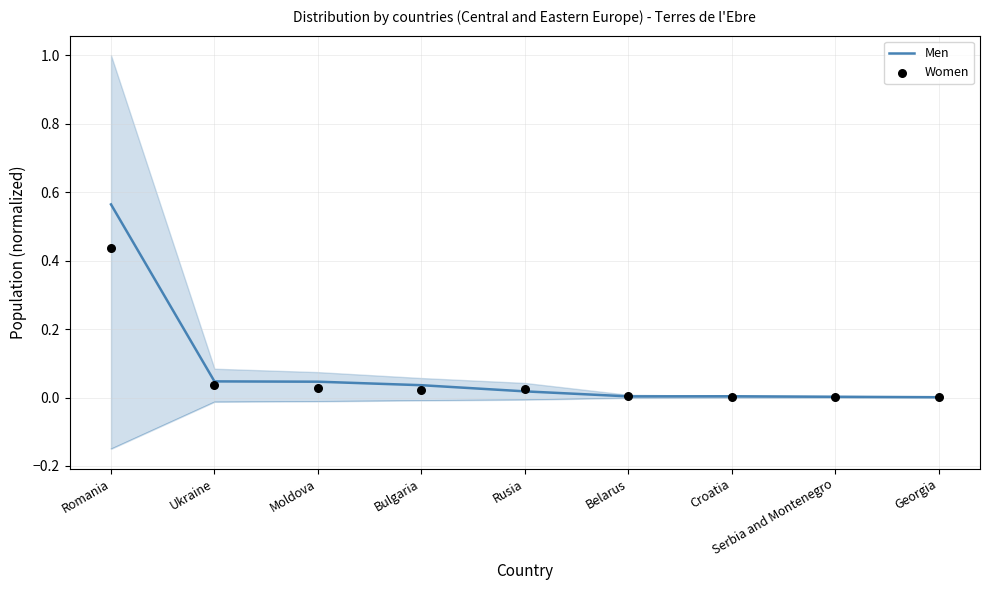

What are all the series names shown in the legend?

Men, Women